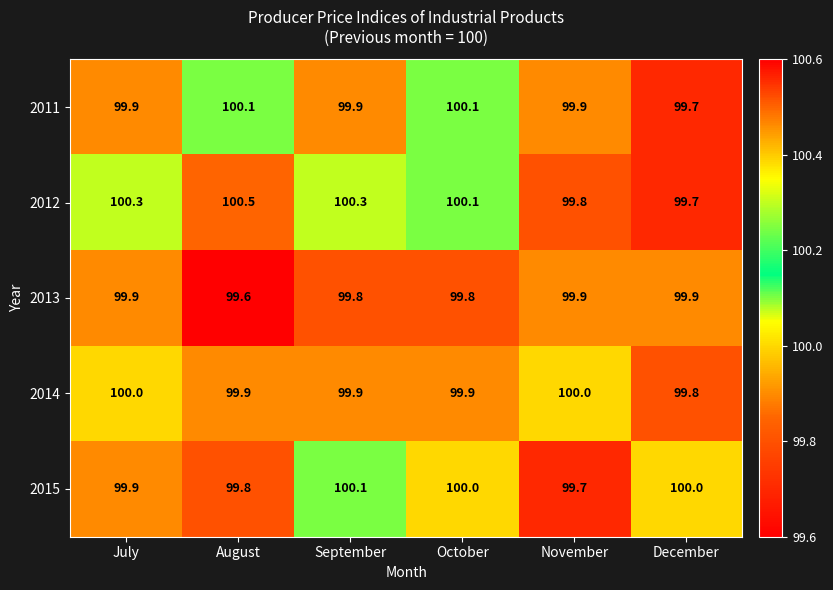

Which series has the largest total across all categories?

2012